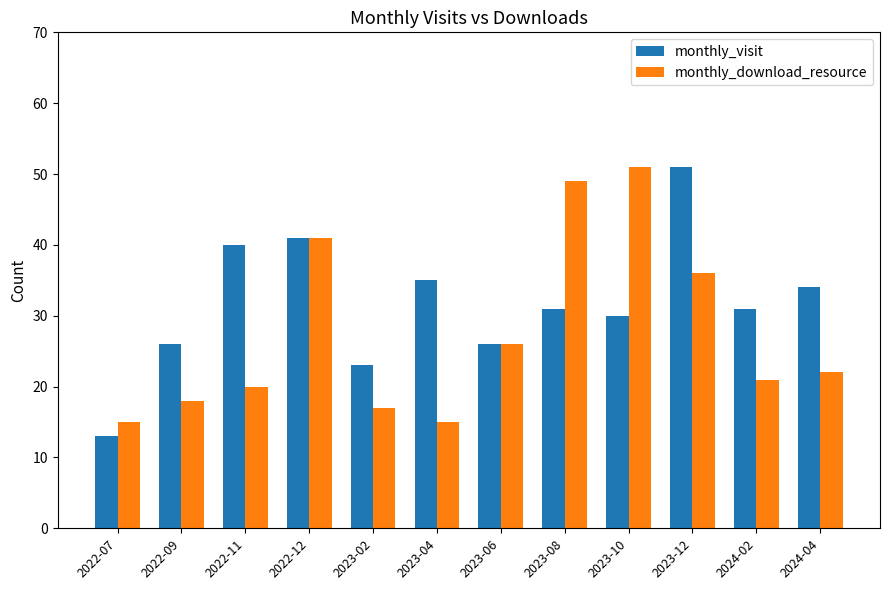

Rank the series at 2022-09 from lowest to highest value.

monthly_download_resource, monthly_visit